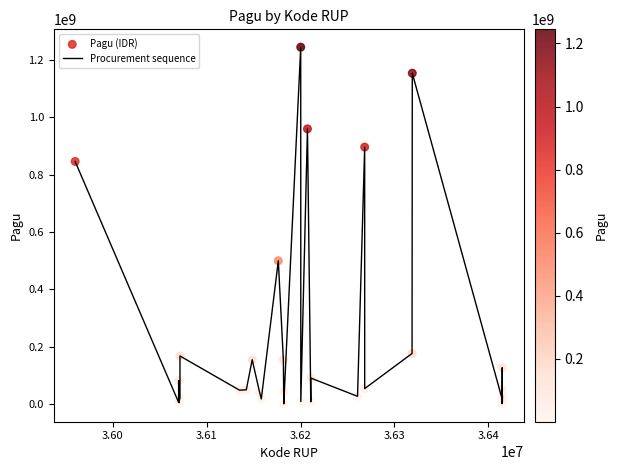

What is the difference between the maximum and minimum values?

1244080000